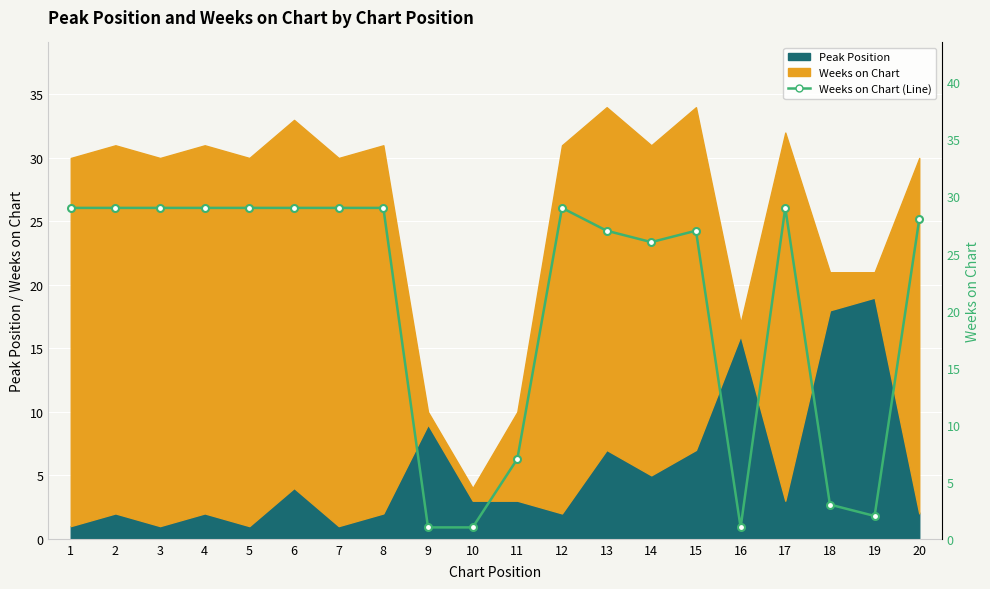

What is the greatest value displayed?

29